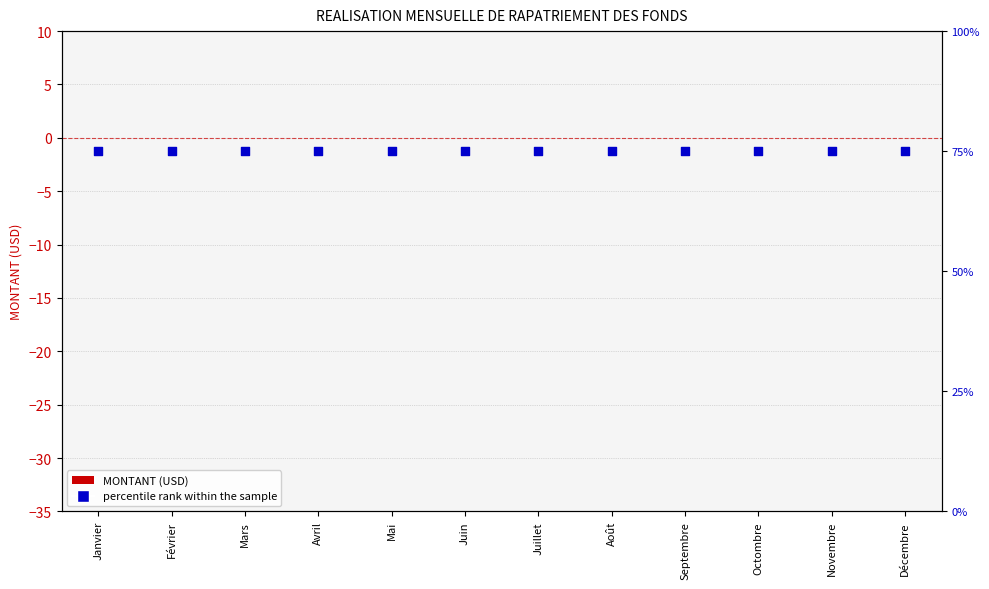

At how many categories does at least one series exceed 29?

12